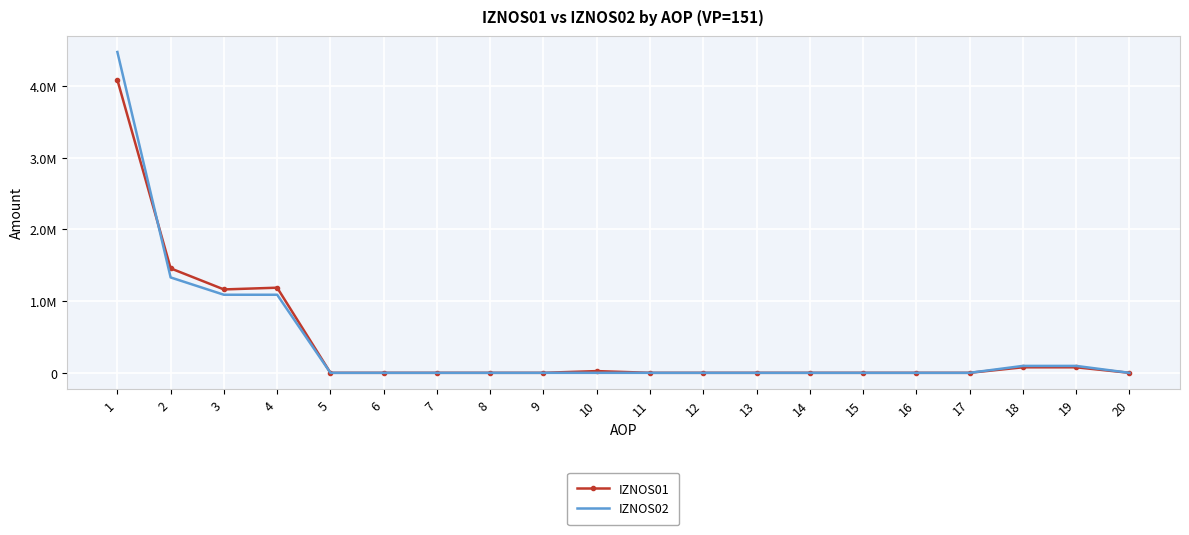

List the series in order of their peak value, highest first.

IZNOS02, IZNOS01